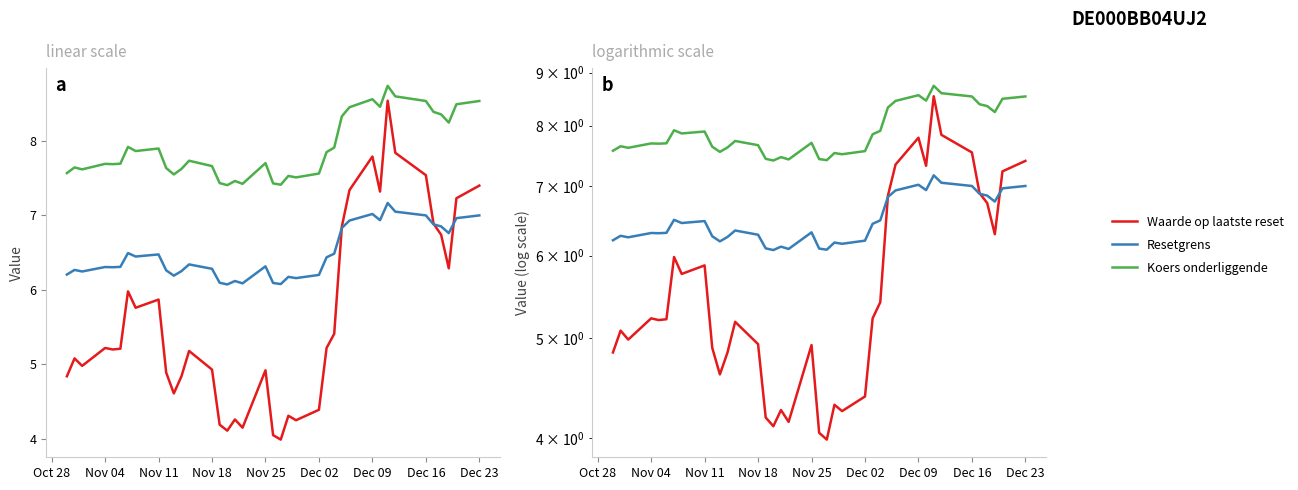

True or false: Resetgrens (col_3) and Koers onderliggende op laatste reset (col_4) intersect in this chart.

False